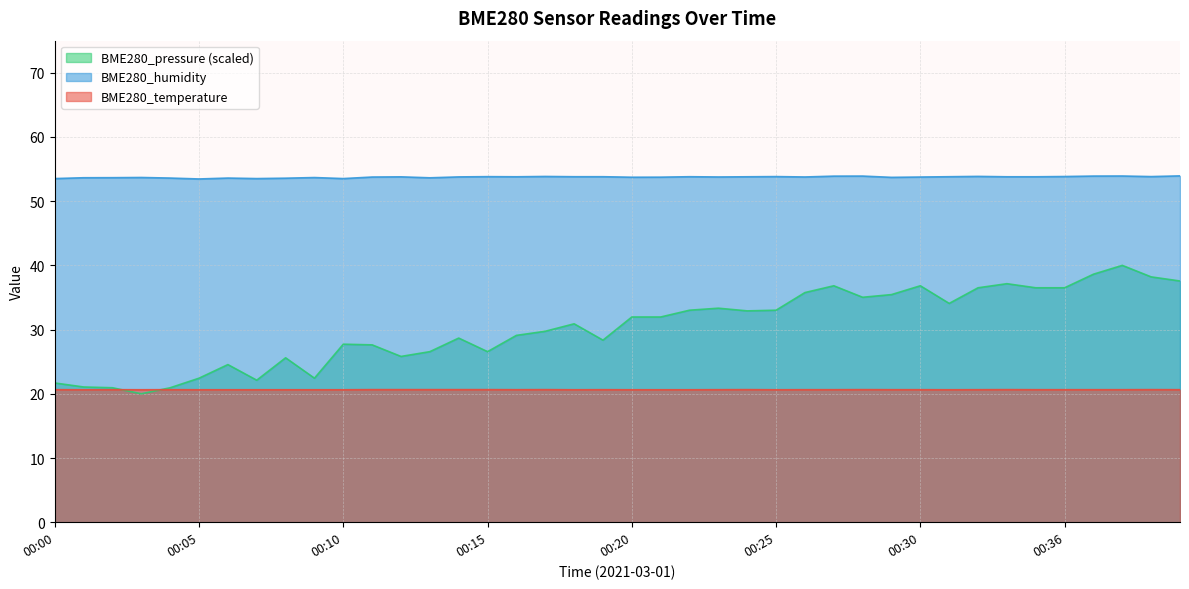

Which series has the widest spread of values?

BME280_pressure